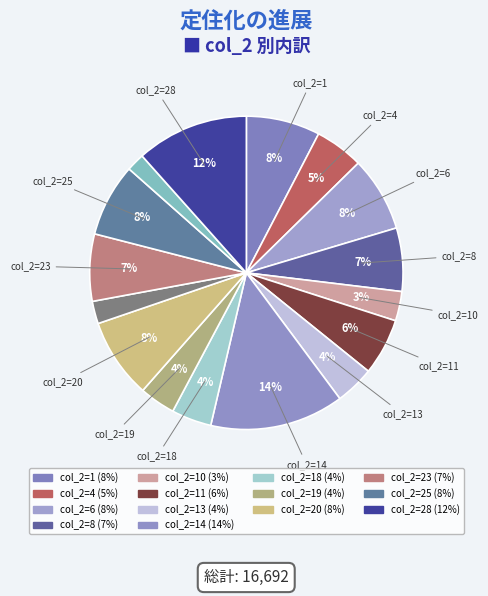

How many segments does this pie chart have?

16